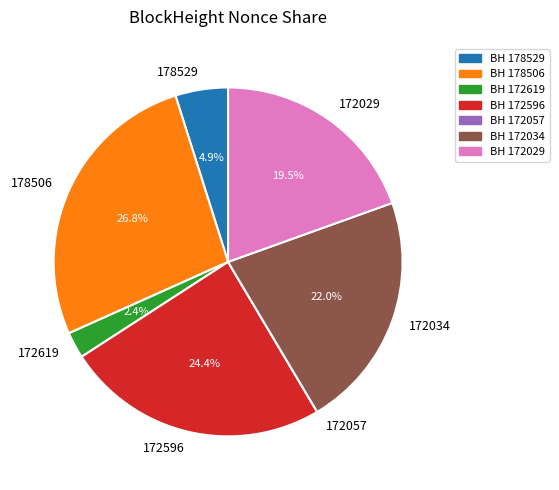

The 178506 slice represents 27% of the pie. True or false?

True